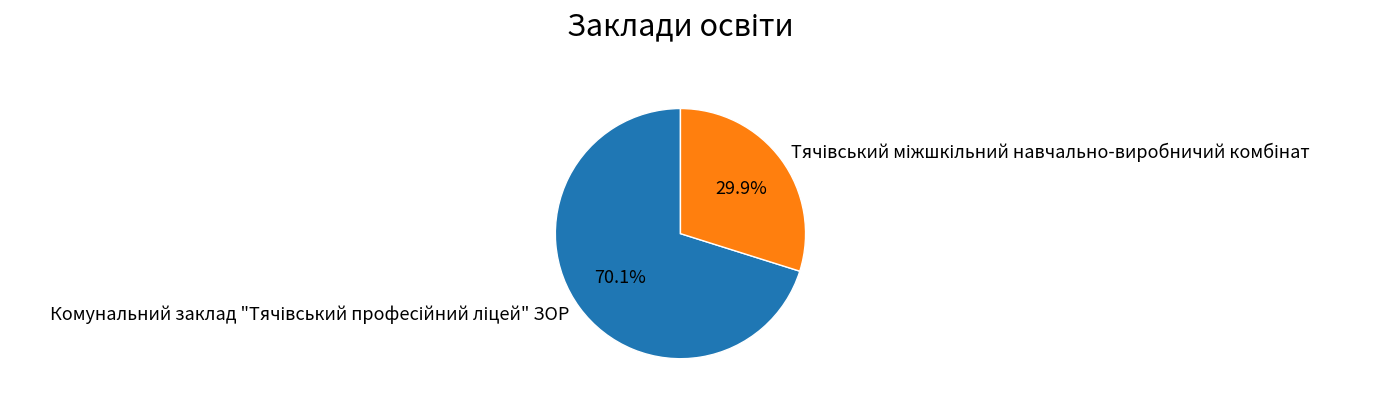

How many slices are in this pie chart?

2